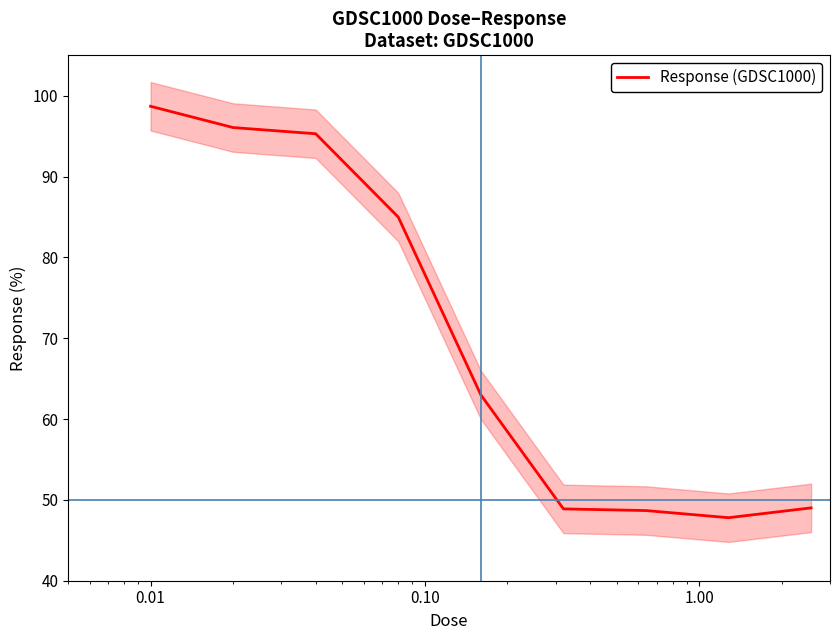

How many lines are shown in the chart?

1